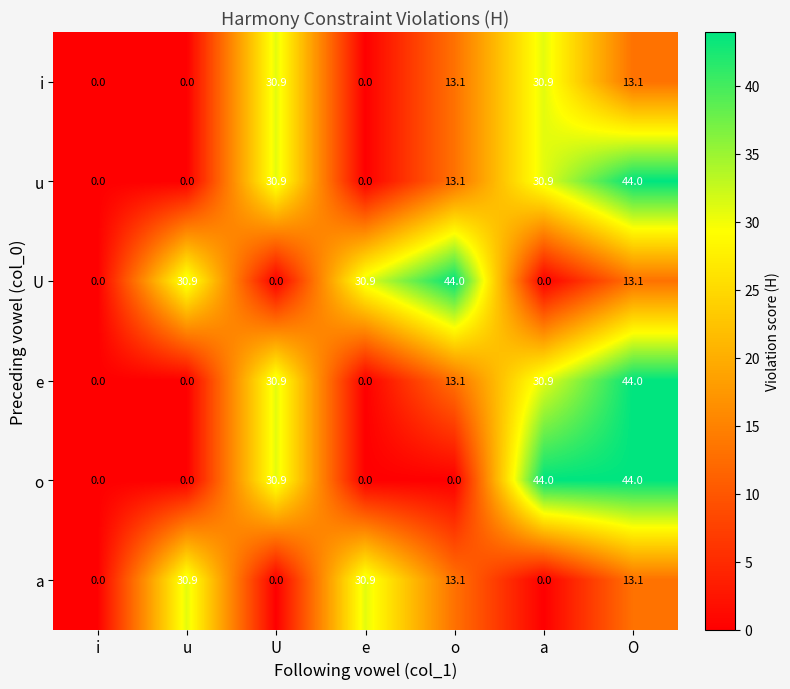

What is the difference between the second highest and minimum values in the u series?

30.9